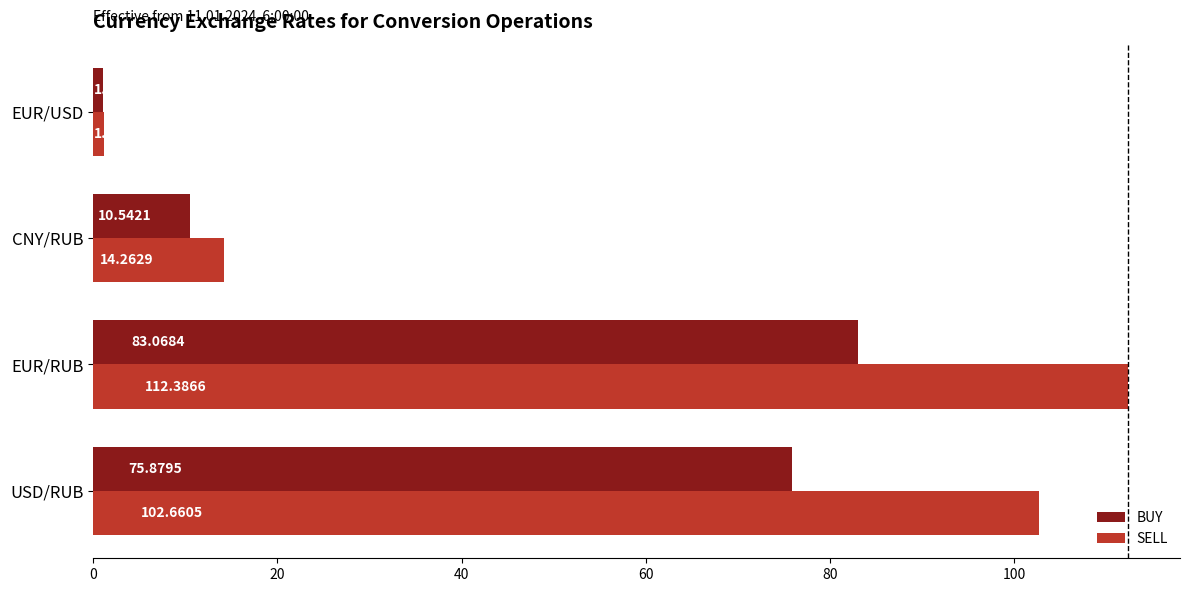

What is the average value of the SELL series?

57.6